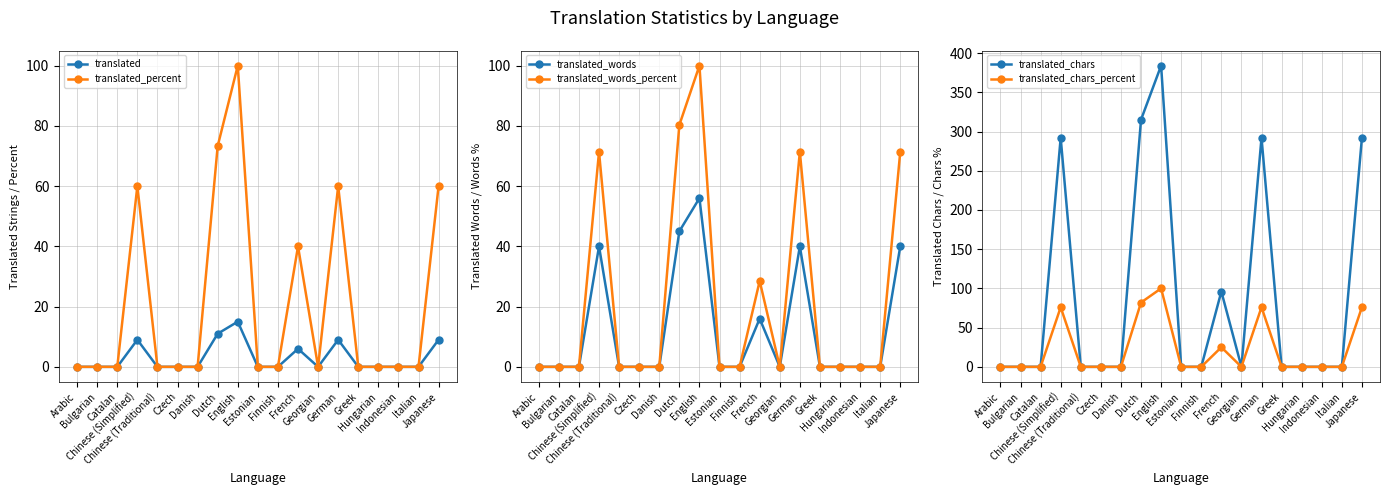

How many lines are shown in the chart?

6